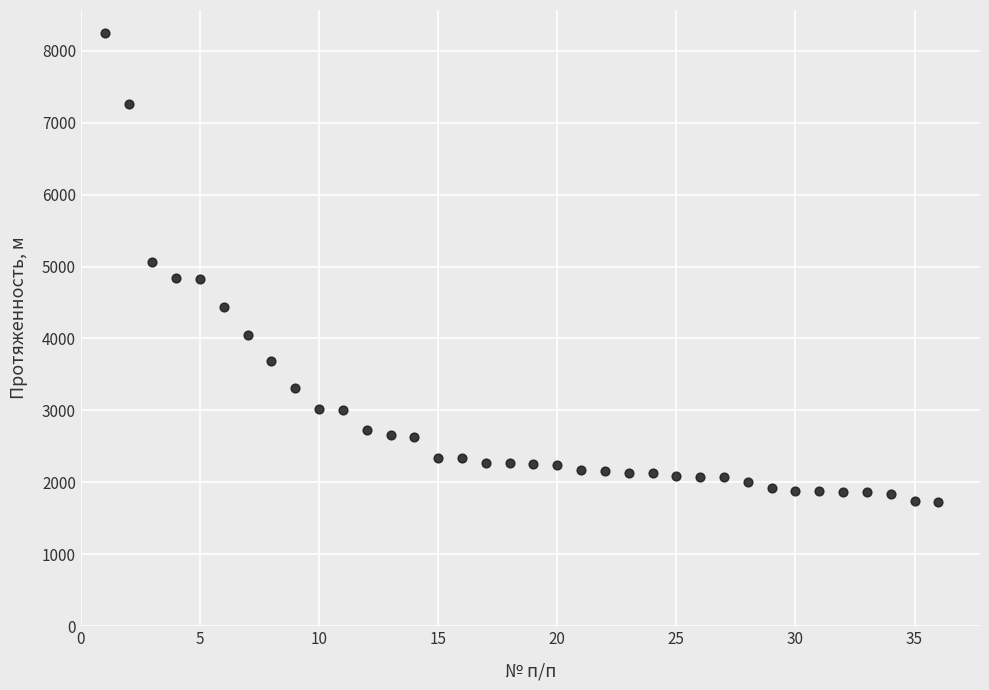

What is the range of X values (max minus min)?

35